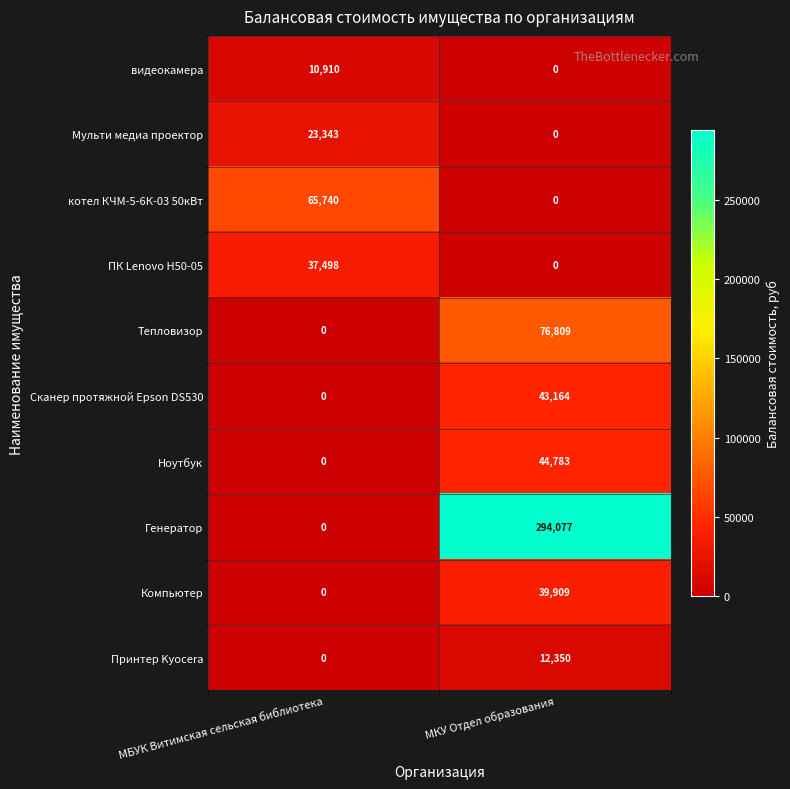

At which category is the sum across all series the highest?

МКУ Отдел образования